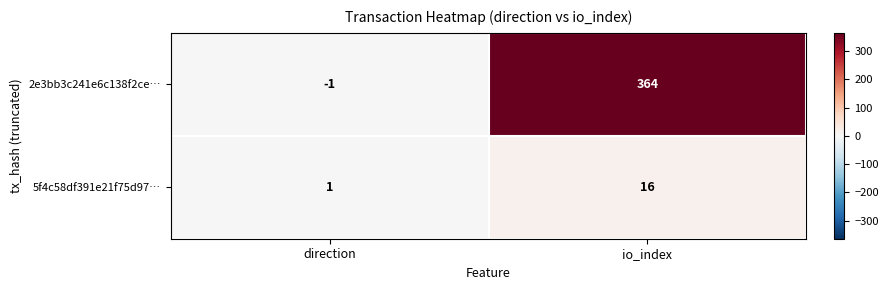

Which series has the largest total across all categories?

2e3bb3c241e6c138f2ce…